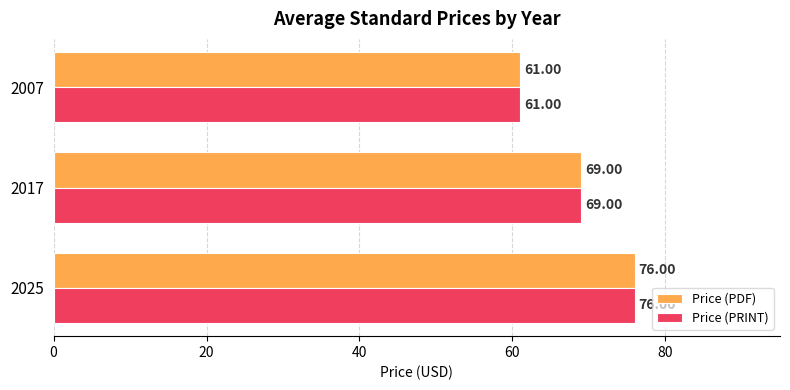

What are all the series names shown in the legend?

Price (PDF), Price (PRINT)